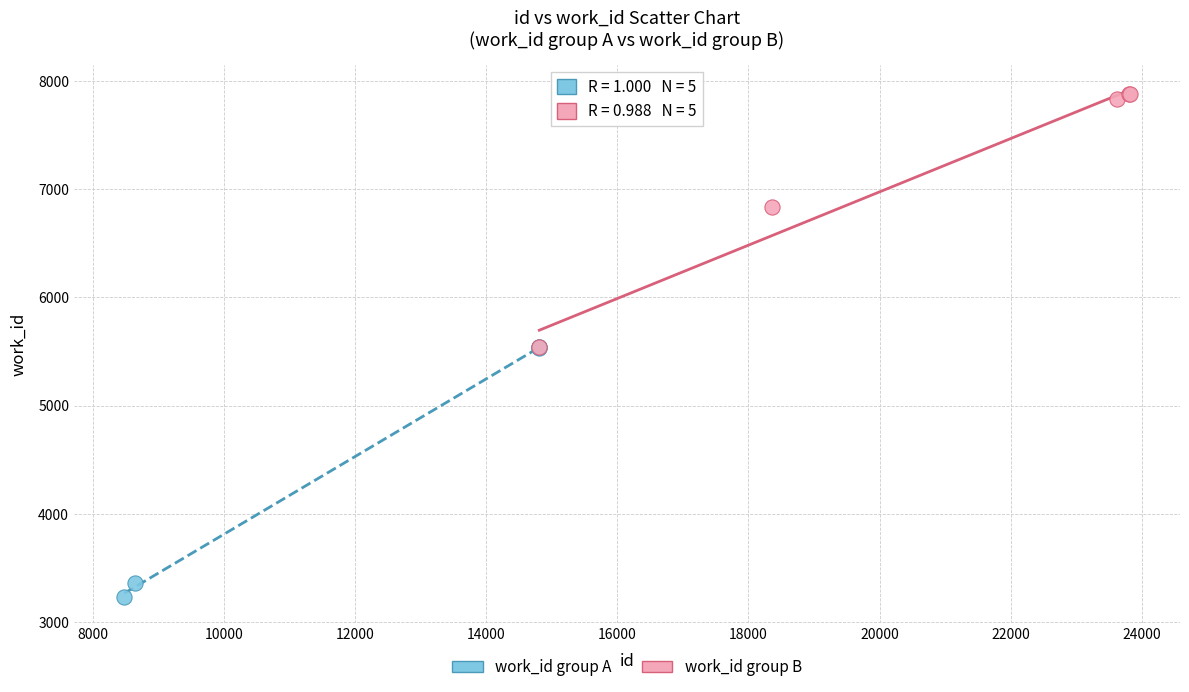

Which series contains the highest Y value?

work_id group B